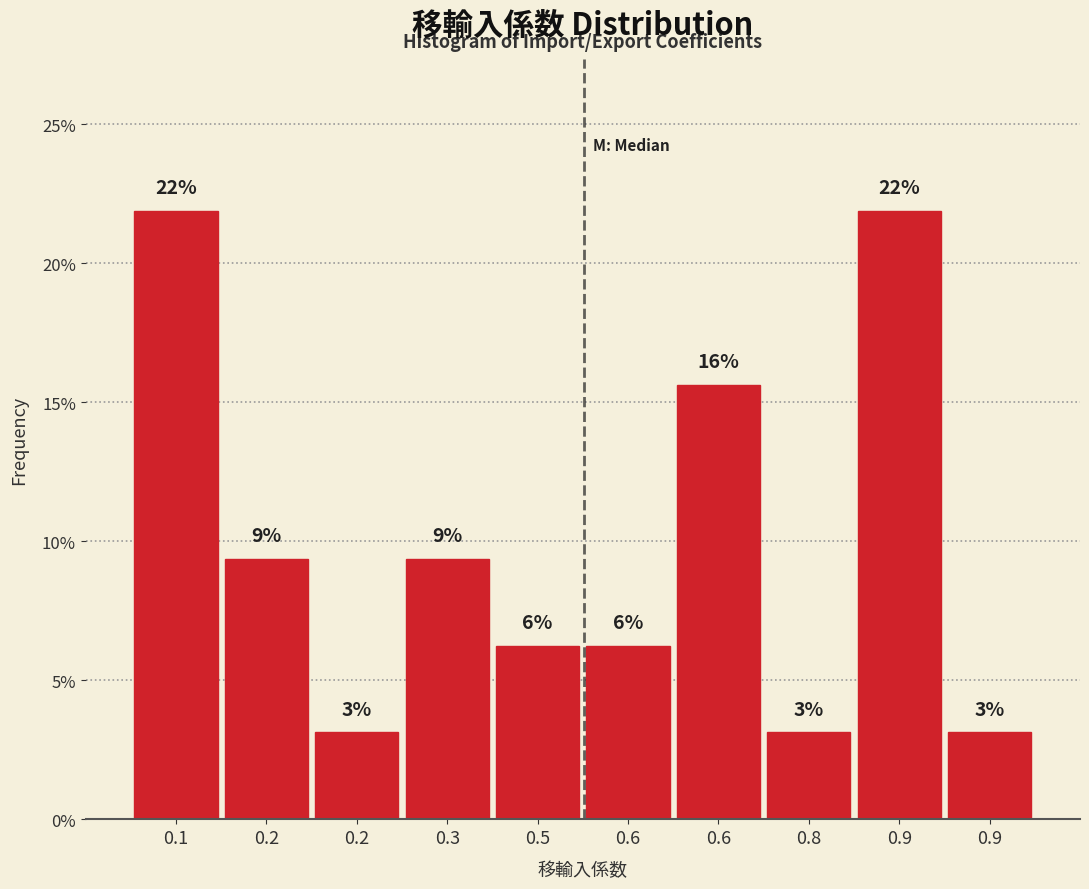

Does the chart contain any negative values?

No